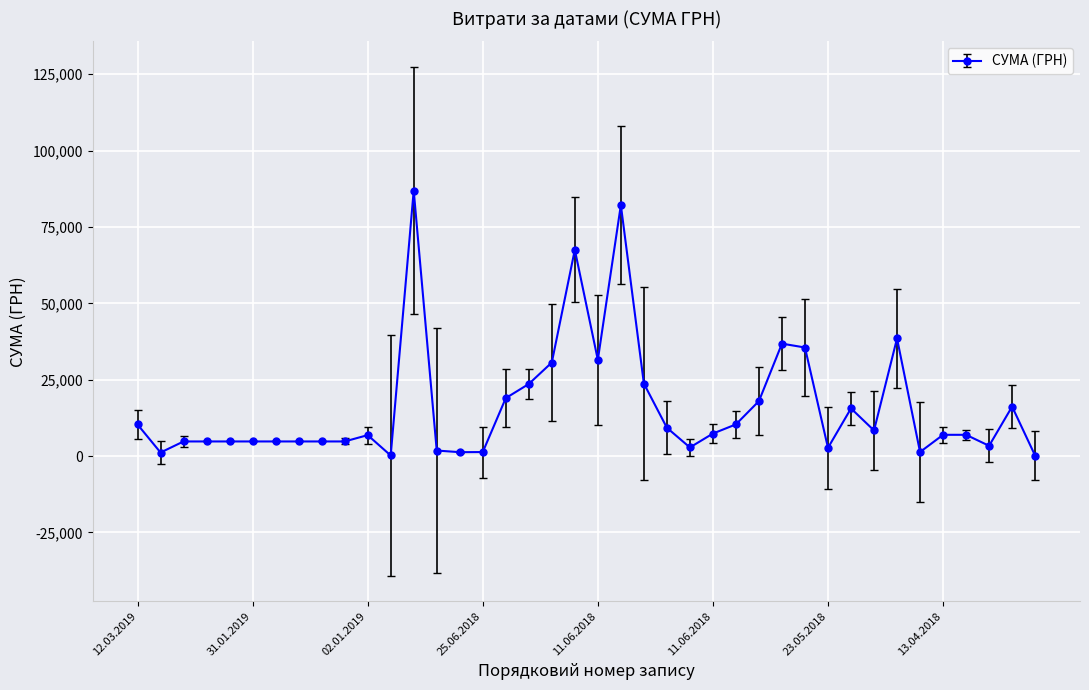

What is the greatest value displayed?

86900.0